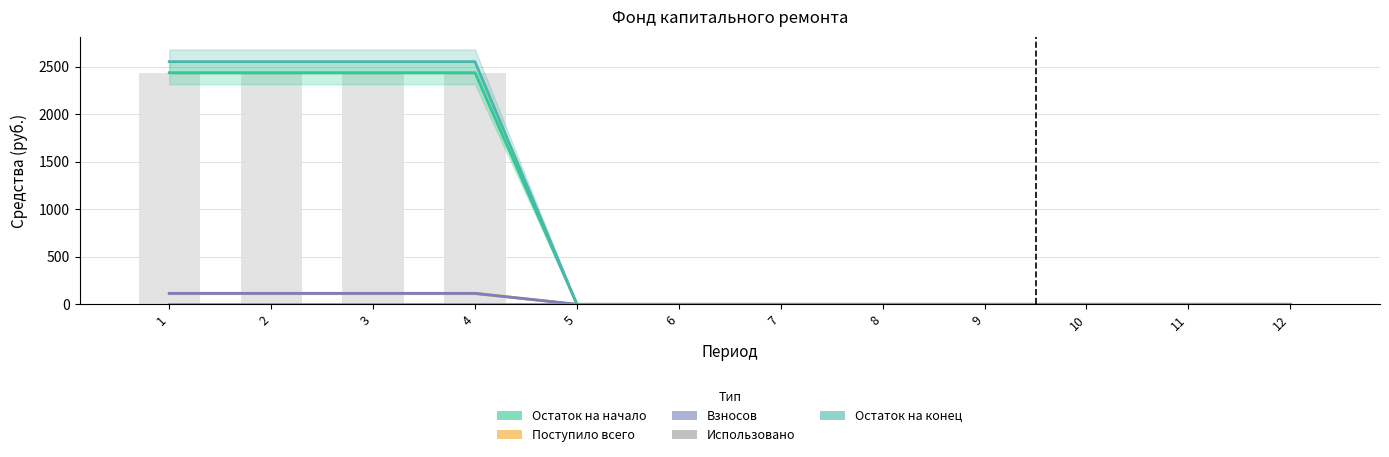

Is the value of Поступило всего at 11 greater than the value of Остаток на конец at 3?

No